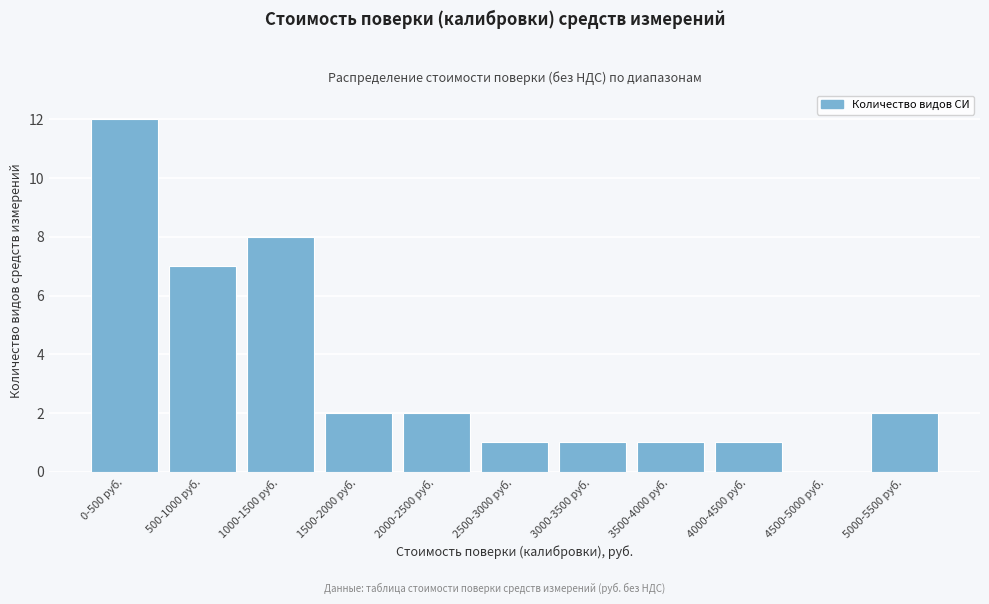

Reading right to left, list all the values displayed in this chart.

5000-5500 руб.=2	4500-5000 руб.=0	4000-4500 руб.=1	3500-4000 руб.=1	3000-3500 руб.=1	2500-3000 руб.=1	2000-2500 руб.=2	1500-2000 руб.=2	1000-1500 руб.=8	500-1000 руб.=7	0-500 руб.=12